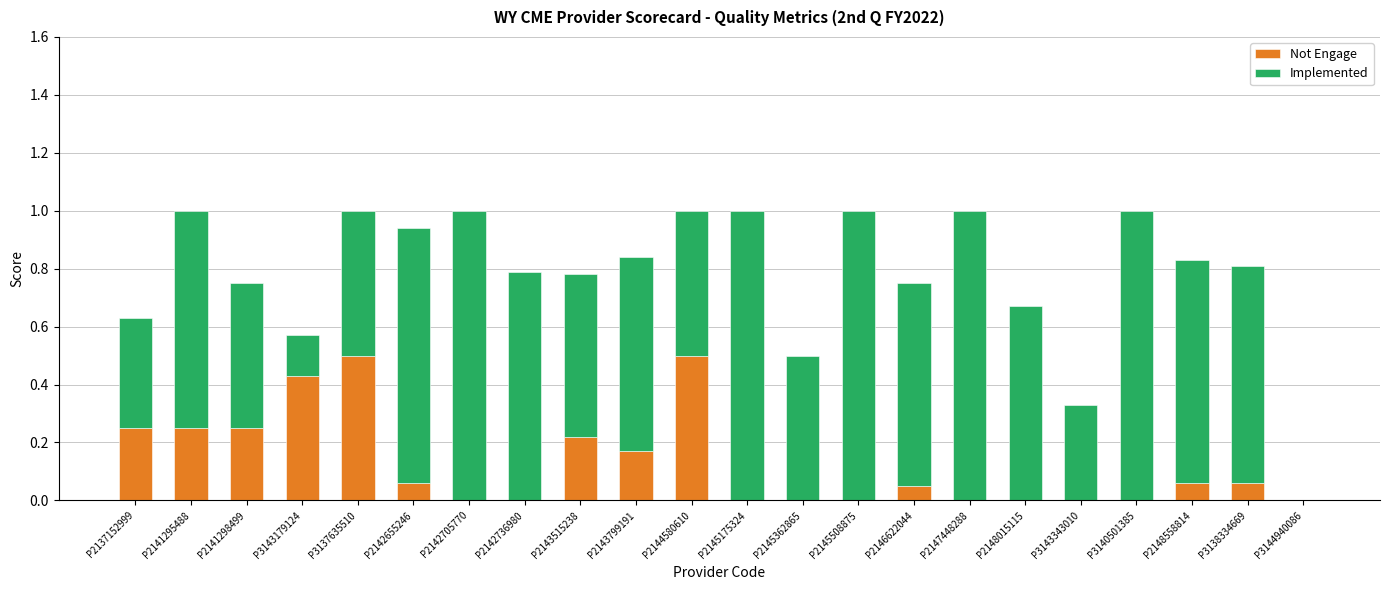

The Not Engage series shows 0.2 at P2148015115. True or false?

False